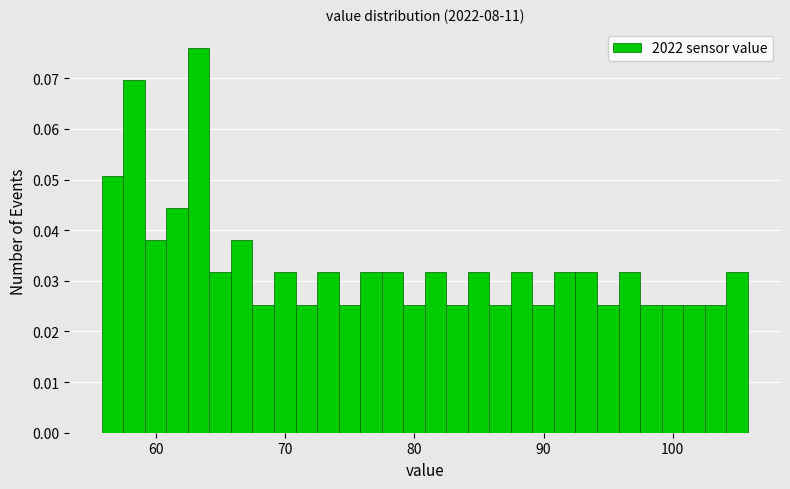

Read against the x-axis, roughly where is the centre of the tallest bar?

63